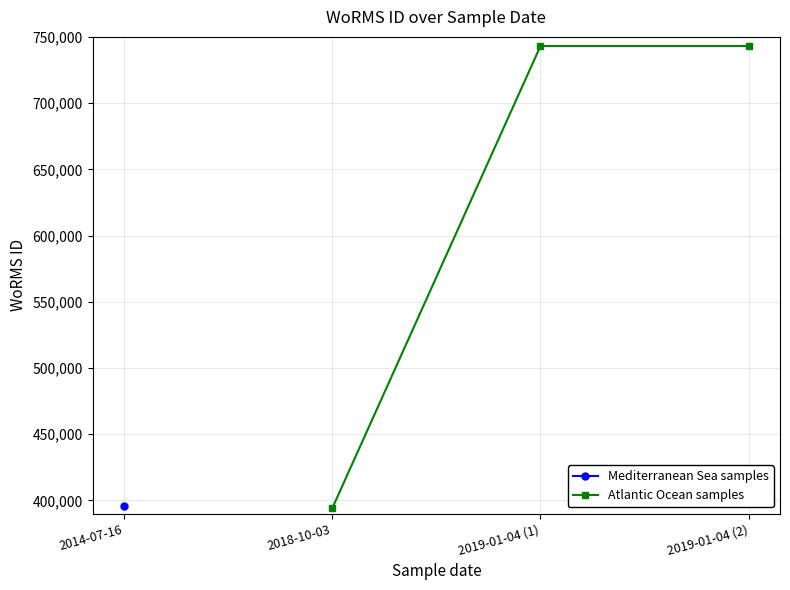

What is the maximum value for Atlantic Ocean samples?

743068